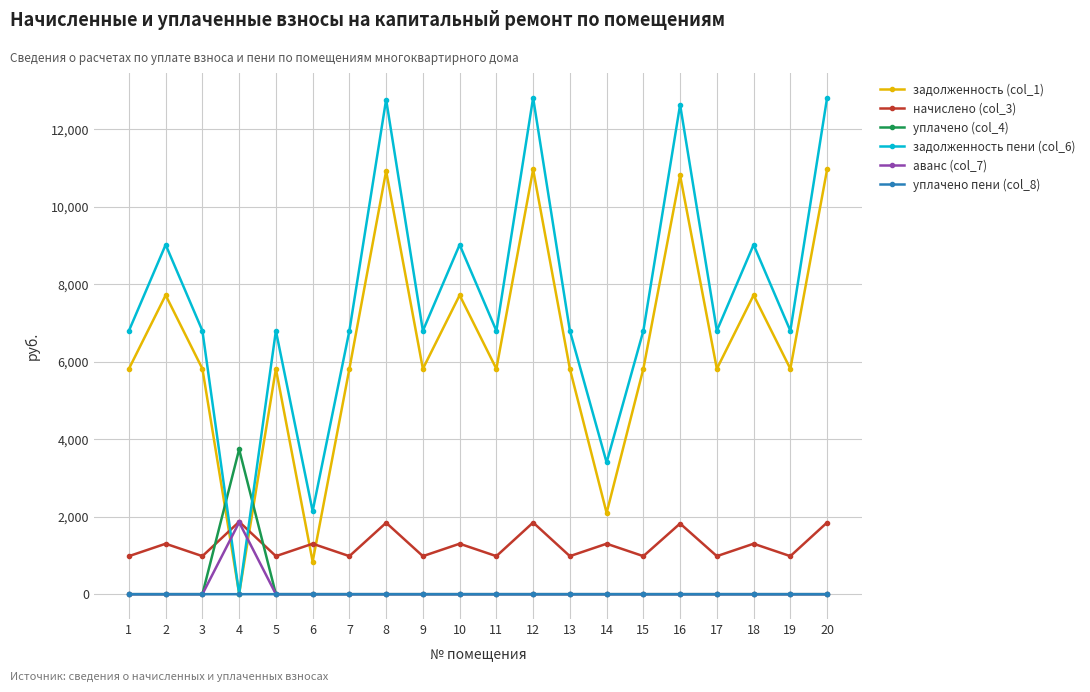

How many data points does each series have?

20